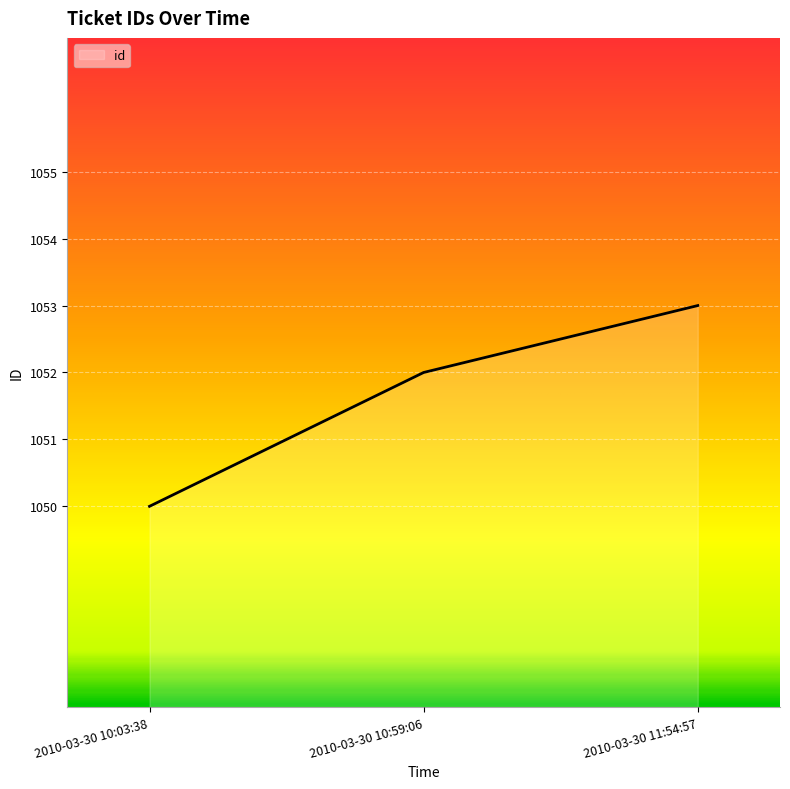

What position from the right is 2010-03-30 10:03:38?

3